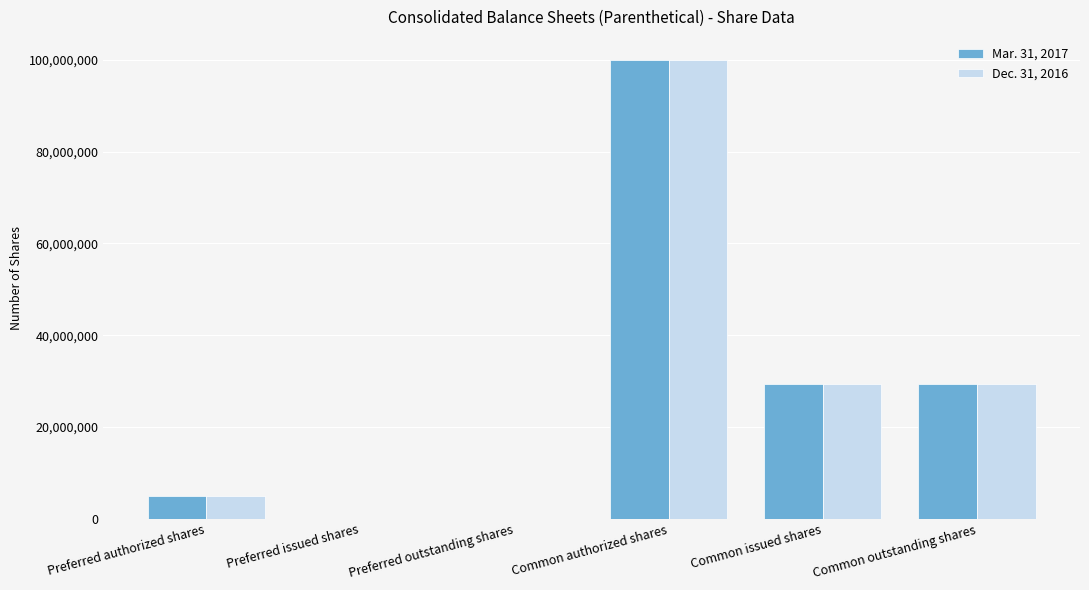

What is the total value across all series at Common outstanding shares?

58822657